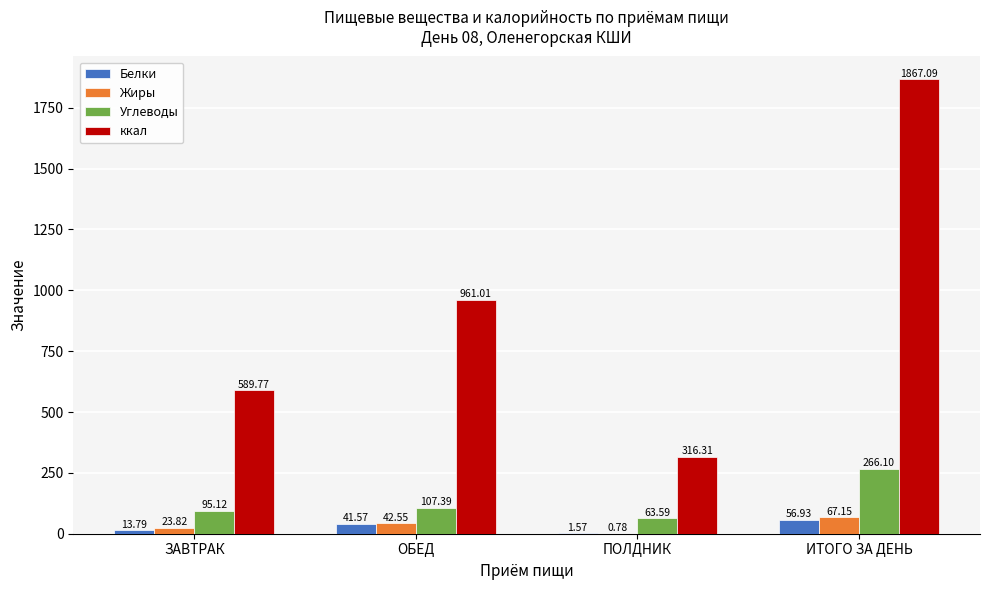

Which series has the largest total across all categories?

ккал